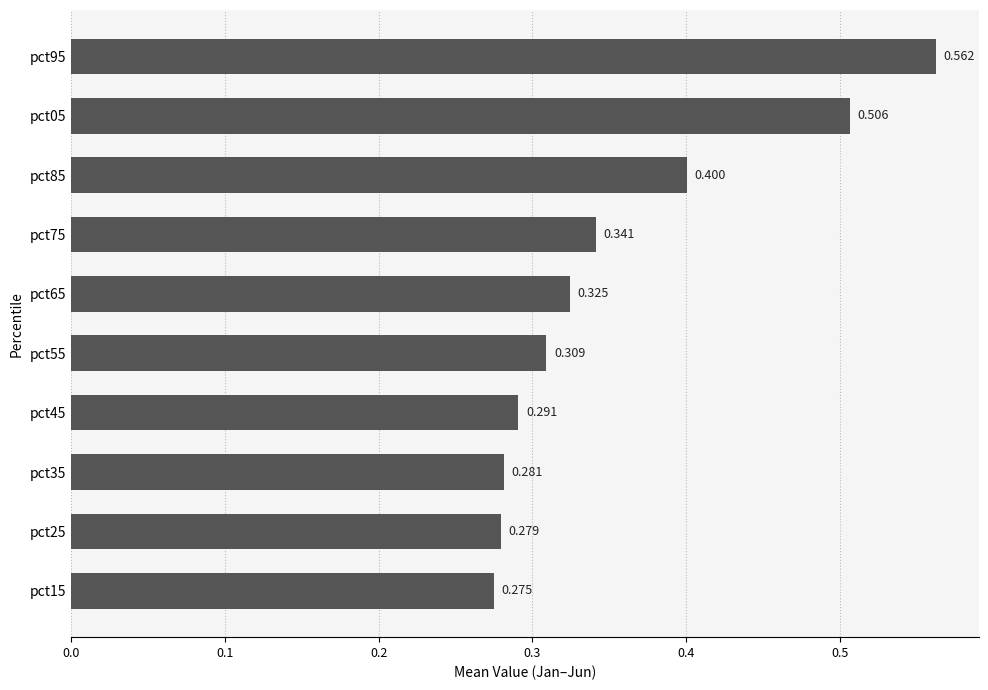

What is the average value?

0.4